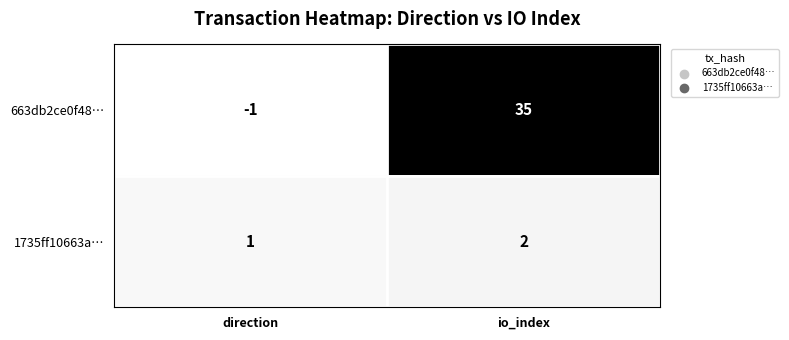

What is the spread (max minus min) of values at io_index?

33